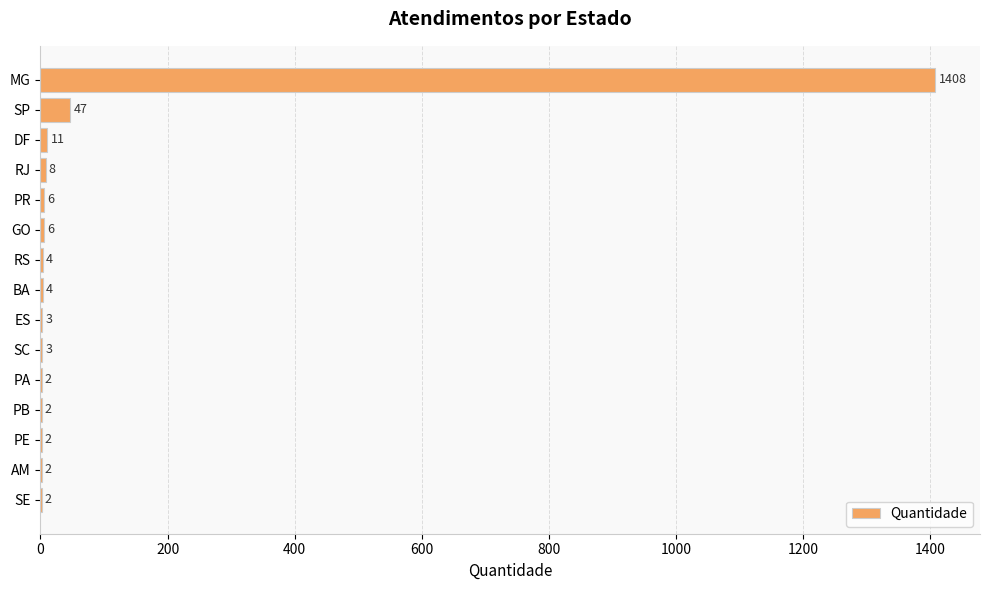

What is the sum of all values?

1510